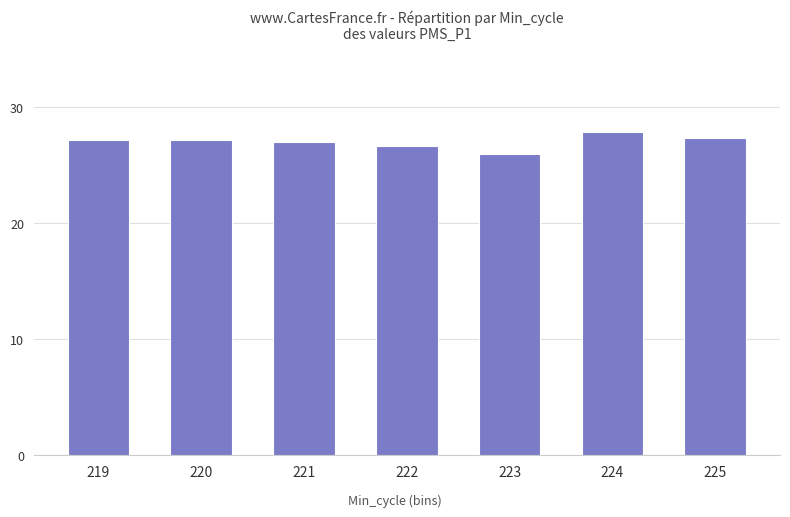

What is the ratio of the value at 221 to the value at 222?

1.0